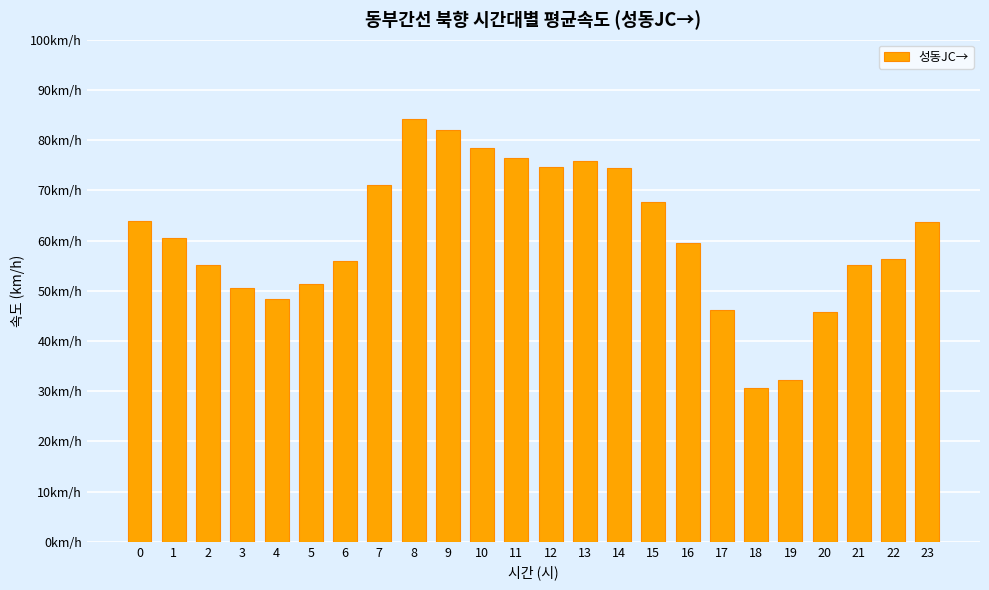

What is the ratio of the value at 2 to the value at 3?

1.1